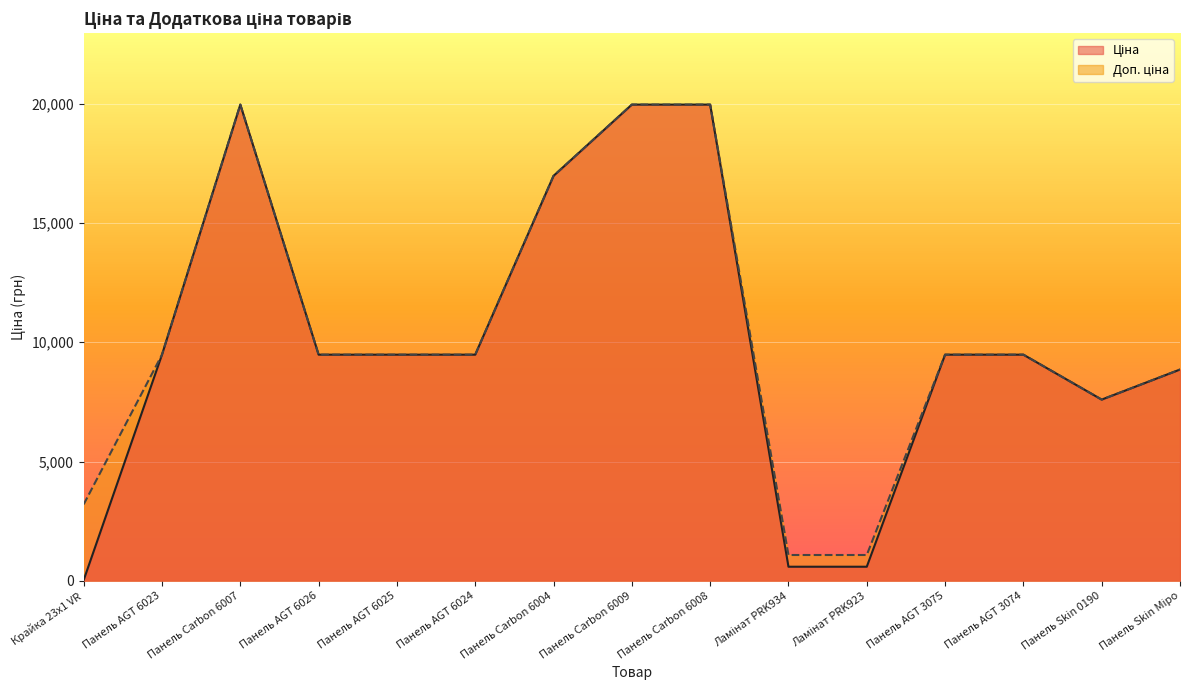

In Ціна, how many points are lower than both neighbors (excluding endpoints)?

1